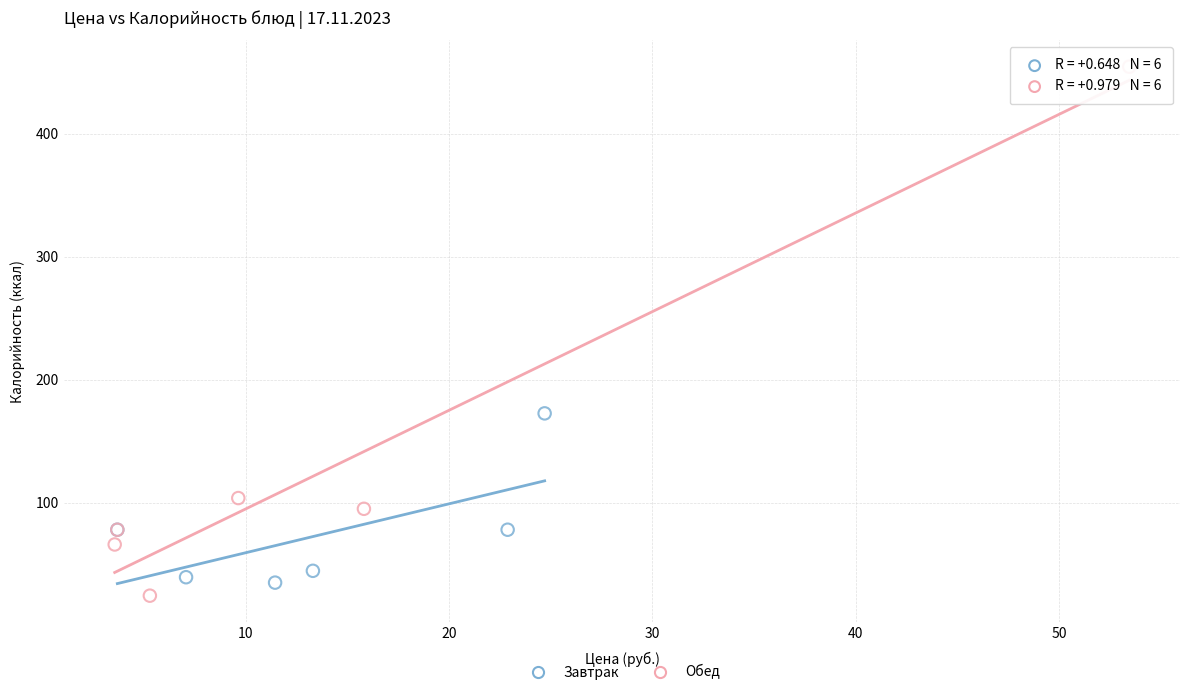

Which series has the widest spread of Y values?

Обед